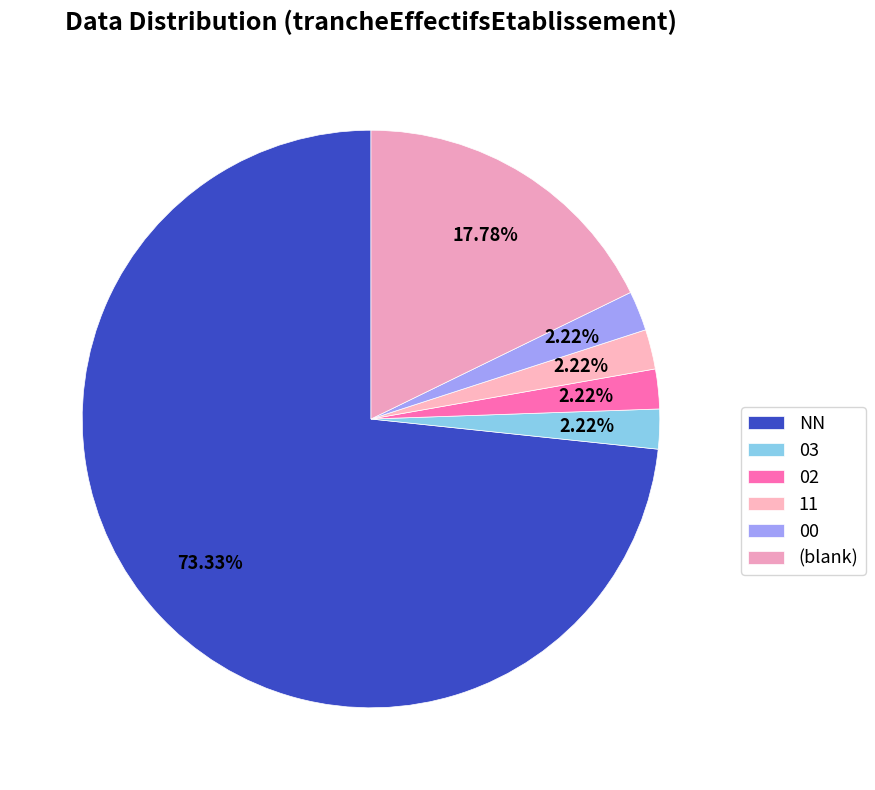

How many slices are in this pie chart?

6